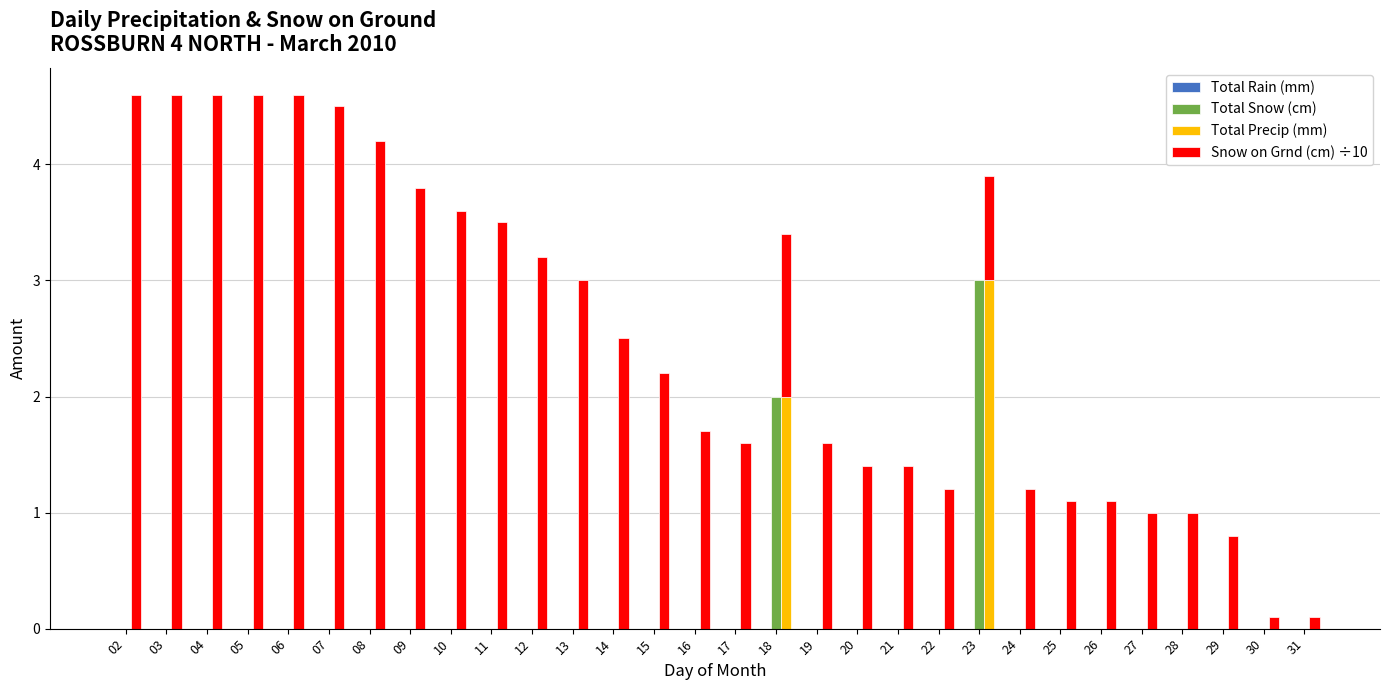

At which category does the chart reach its peak across all series?

02